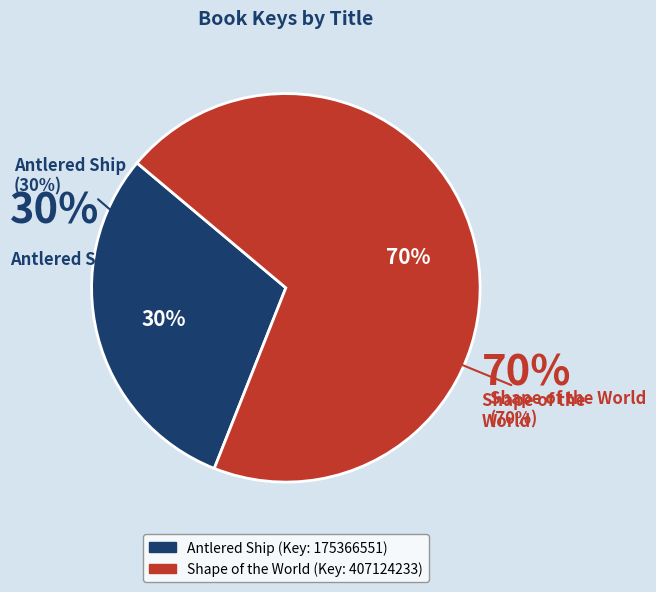

What is the change in value from Antlered Ship to Shape of the World?

+231757682